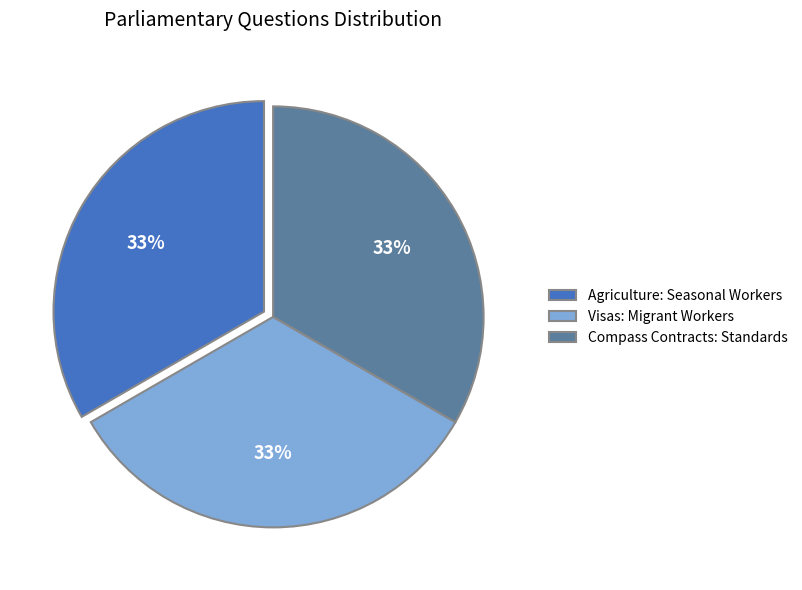

Combined, do Visas: Migrant Workers and Agriculture: Seasonal Workers account for over 50%?

Yes